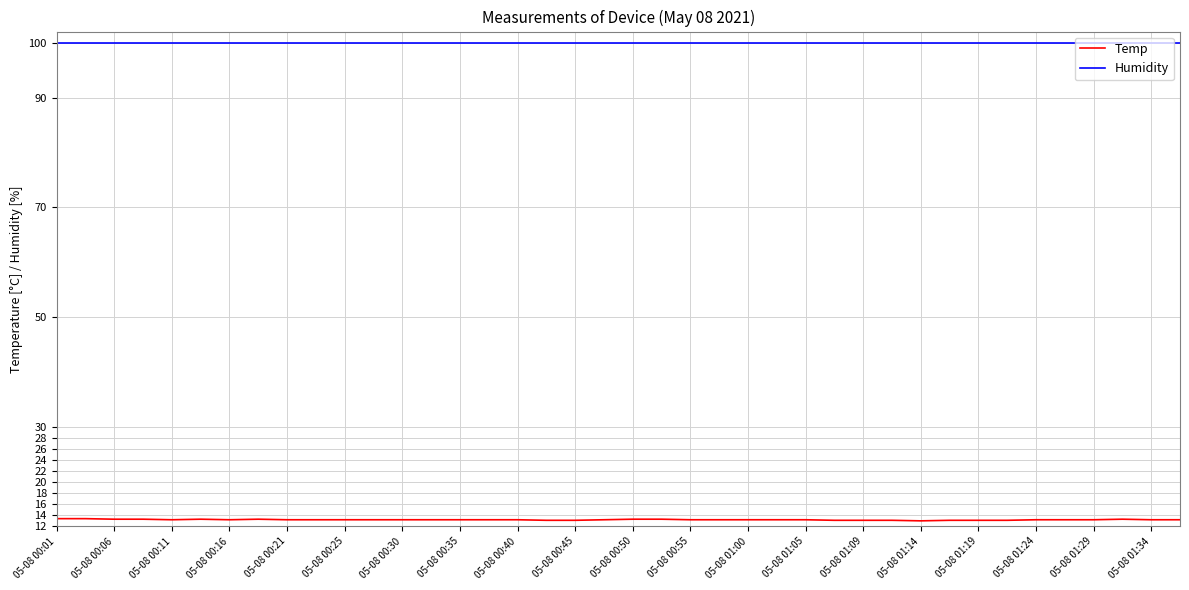

How many Temp values are between 13 and 14?

40